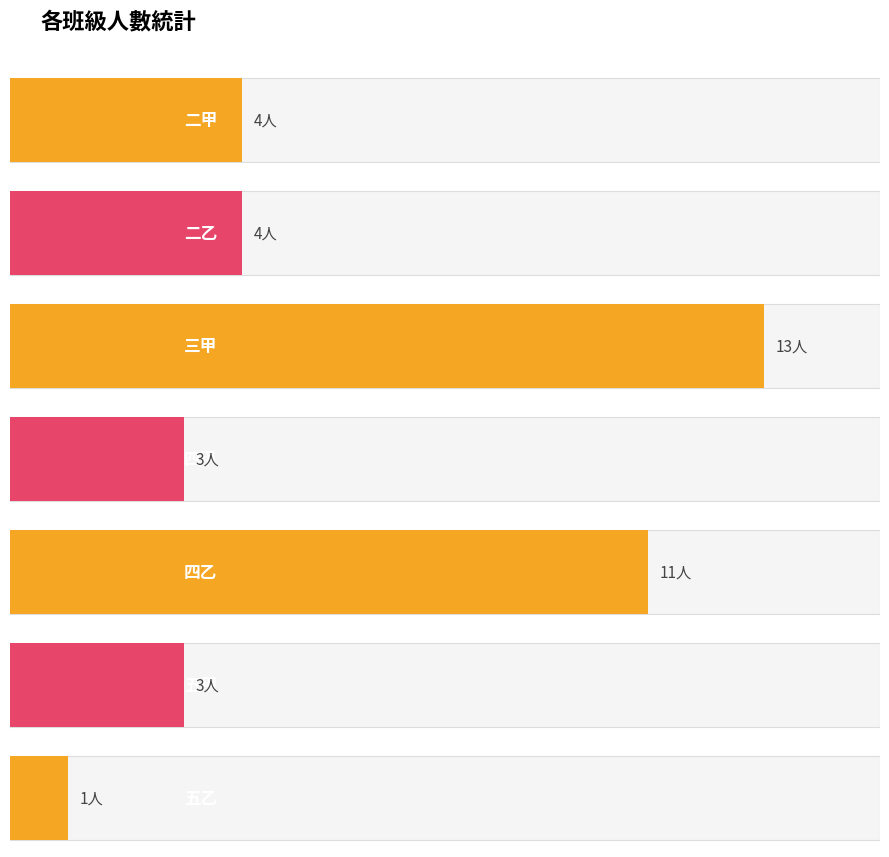

Where is the data nearest to the value 7?

二甲